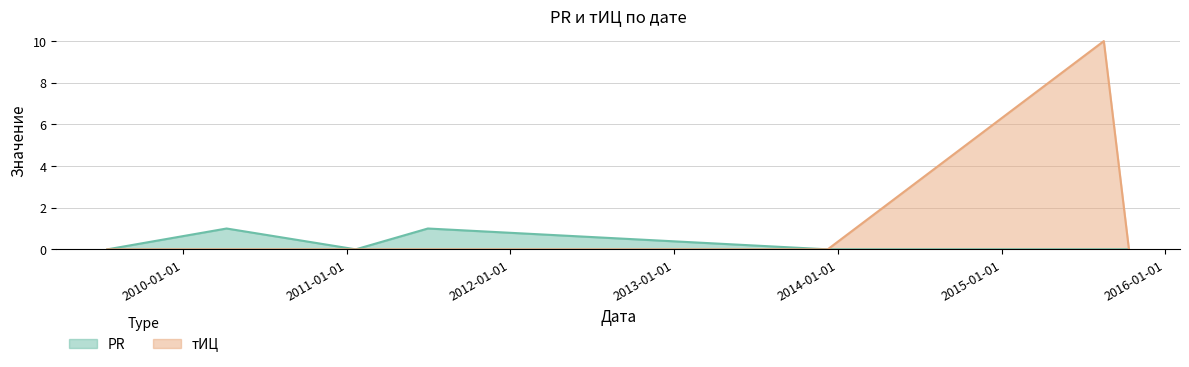

What is the difference between the тИЦ values at 2015-08-17 and 2015-10-12?

10